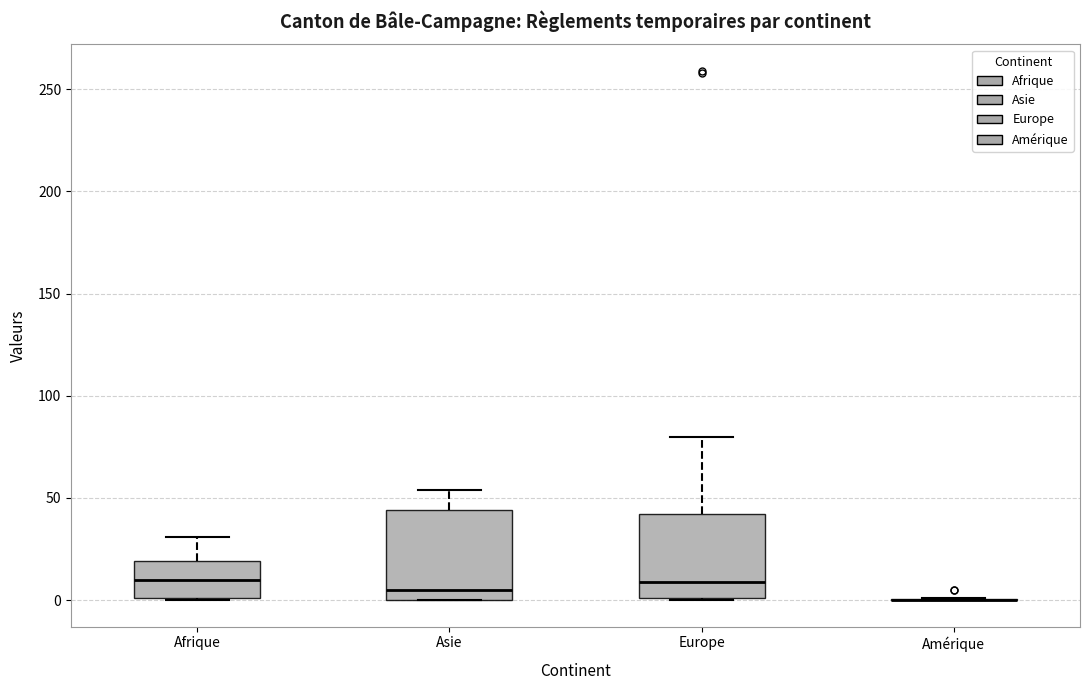

Reading left to right, transcribe this box plot: for each box, give where its median line is, the range the box spans, and where its two whiskers end, as read against the y-axis. The values are not printed on the chart, so give them approximately, as read against the axis.

Afrique: median 10, box 0 to 20, whiskers 0 to 30
Asie: median 5, box 0 to 45, whiskers 0 to 55
Europe: median 10, box 0 to 40, whiskers 0 to 80
Amérique: box collapsed to a line at 0, whiskers 0 to 0